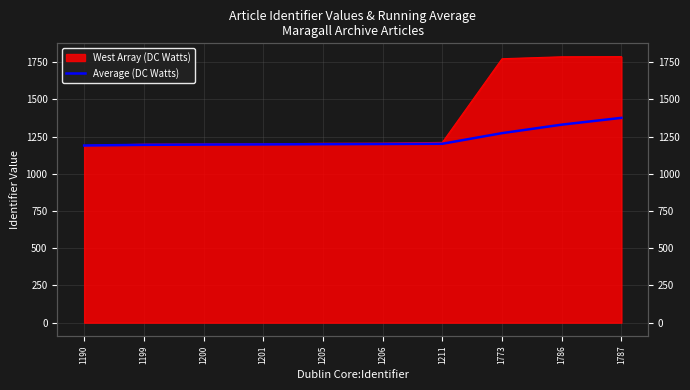

What is the average value?

1235.8